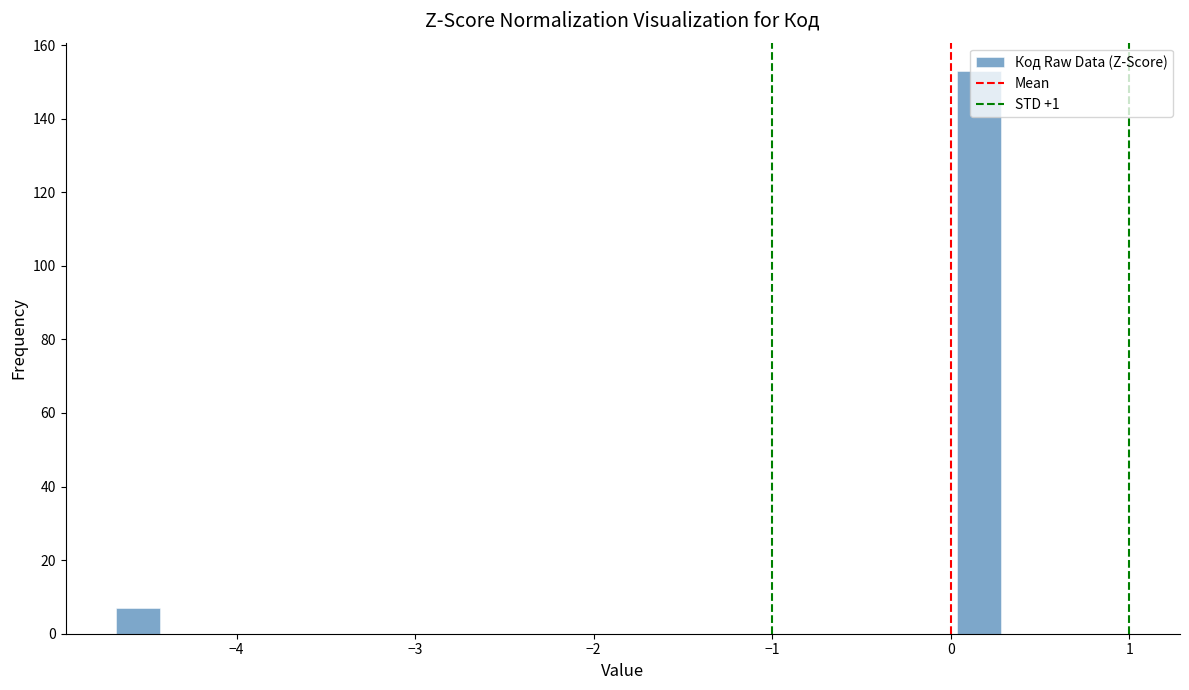

Around what value on the x-axis is the tallest bar? Give the approximate position of its centre, as read against the axis.

0.2